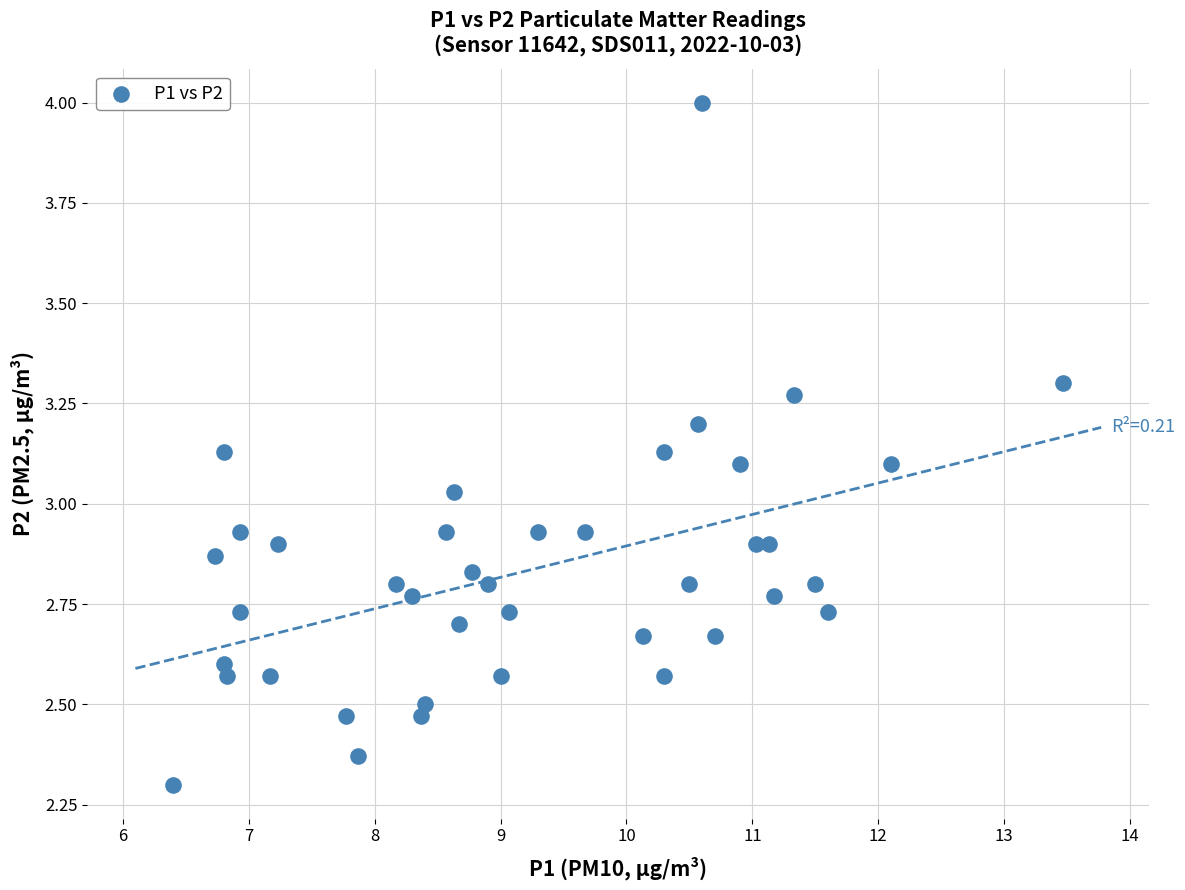

What is the range of X values (max minus min)?

7.1